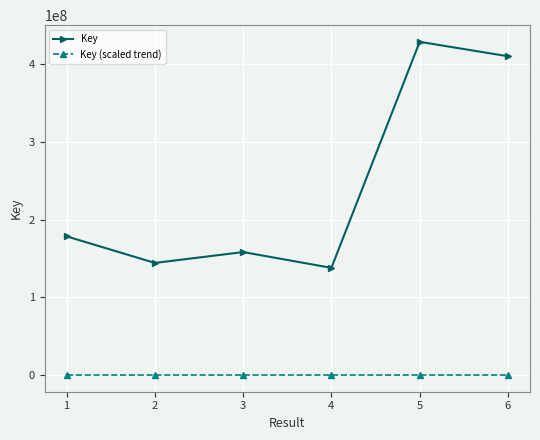

What is the value of the Key point at the 2nd from the left?

144208240.0